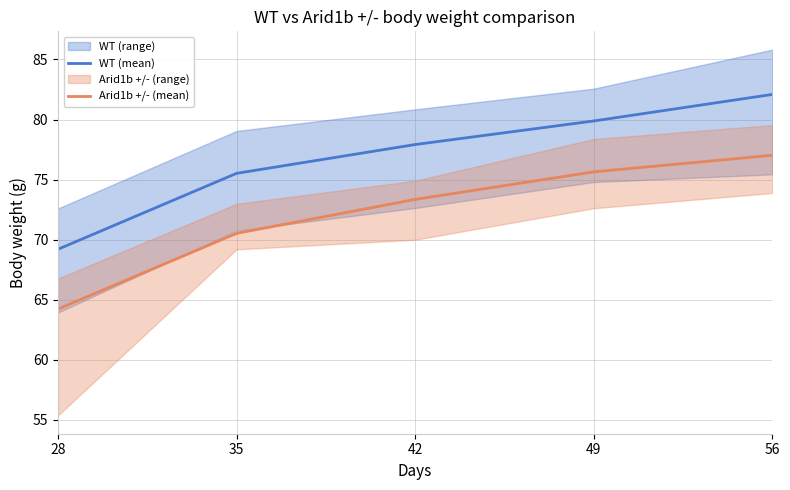

True or false: WT (mean) has more than 0 points higher than both neighbors.

False